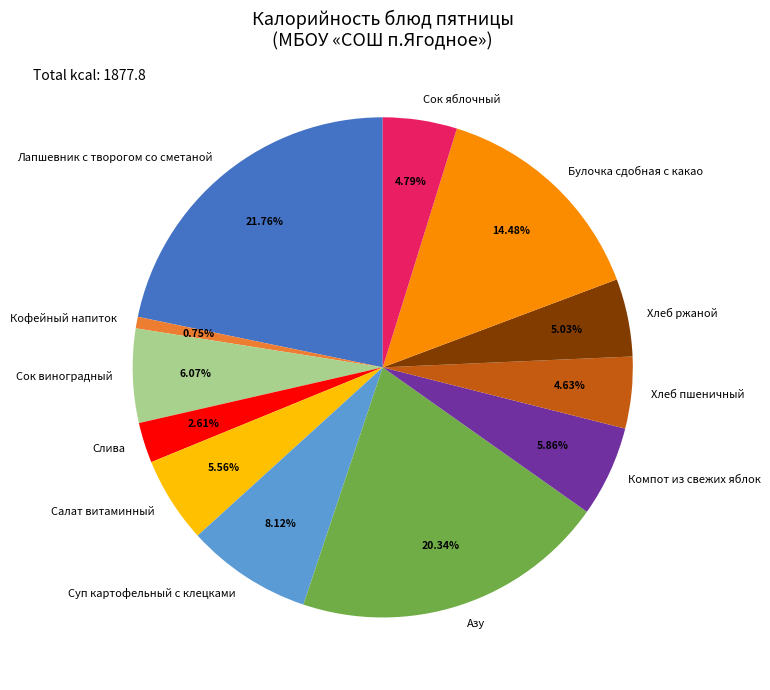

What percentage is NOT represented by Булочка сдобная с какао?

85.5%